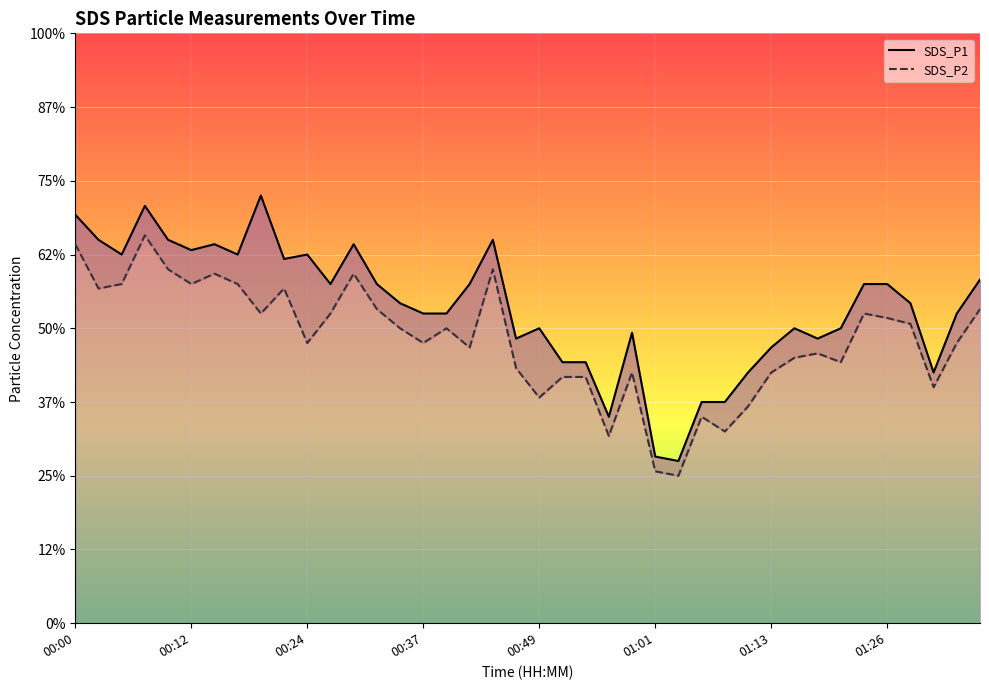

List the series in order of their peak value, lowest first.

SDS_P2, SDS_P1